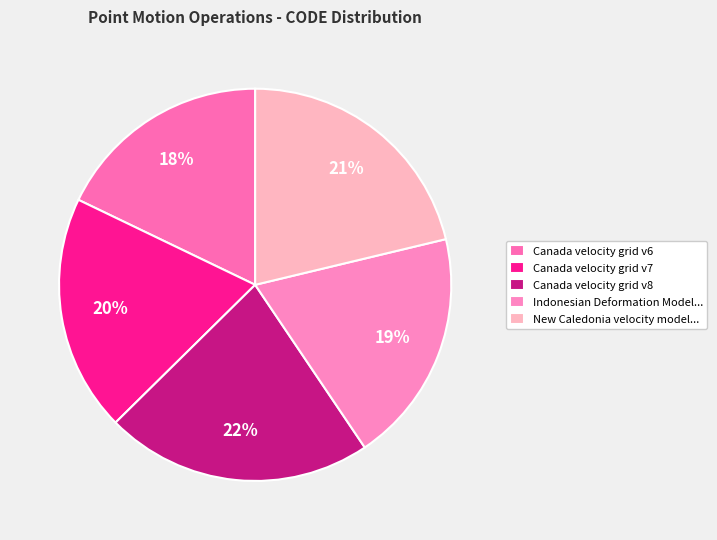

Which category has the smallest portion of the pie?

Canada velocity grid v6